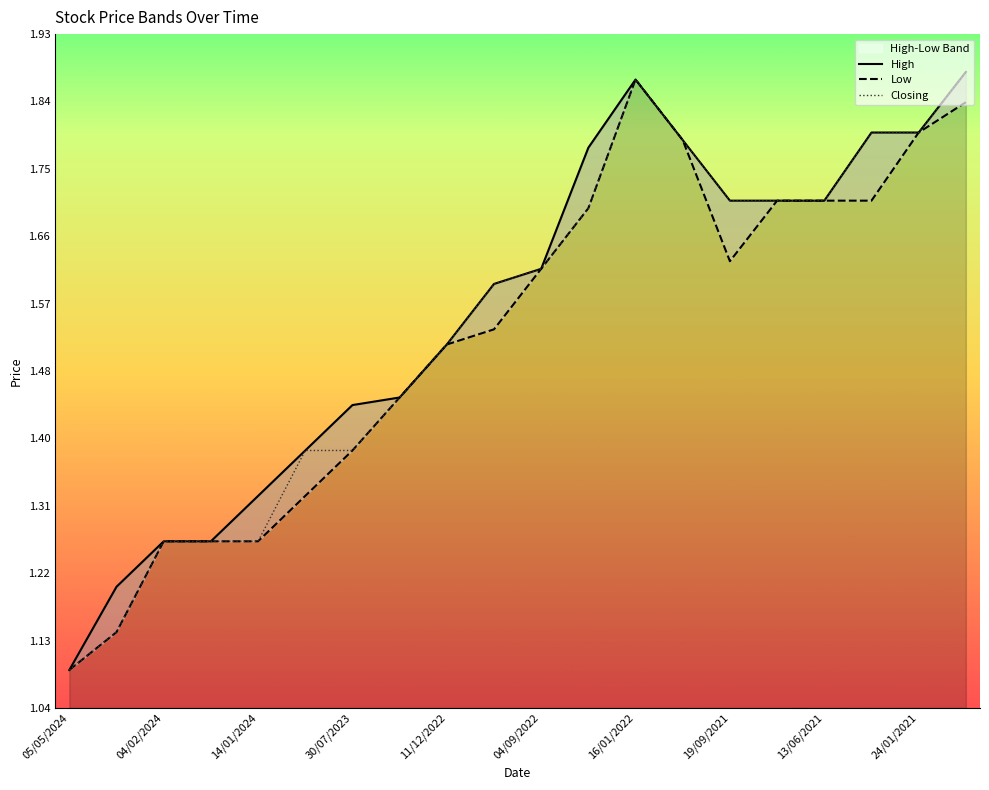

Which category has the lowest value in the Closing series?

05/05/2024